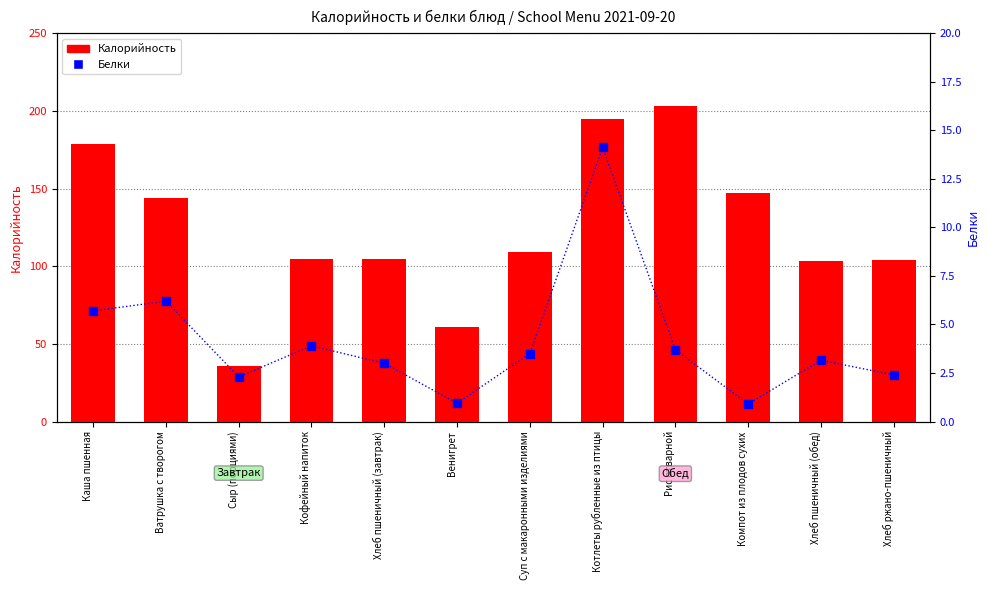

What are all the series names shown in the legend?

Калорийность, Белки